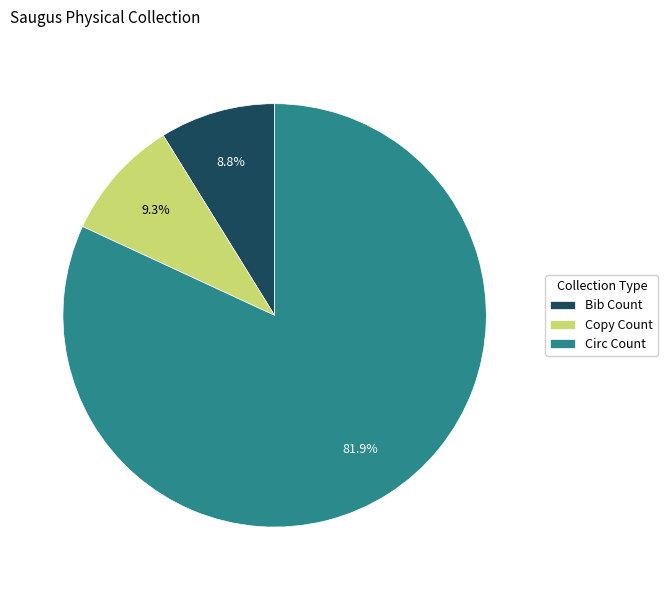

Combined, what portion of the pie is Circ Count and Bib Count?

90.7%